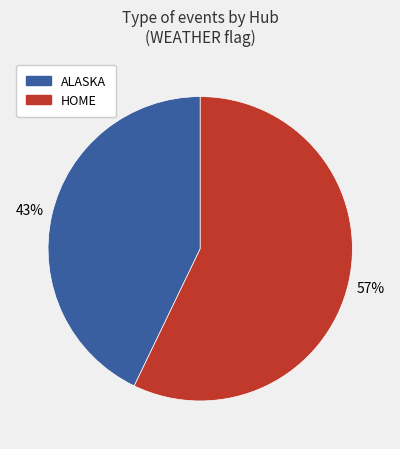

To the nearest percent, what is the average slice percentage?

50%